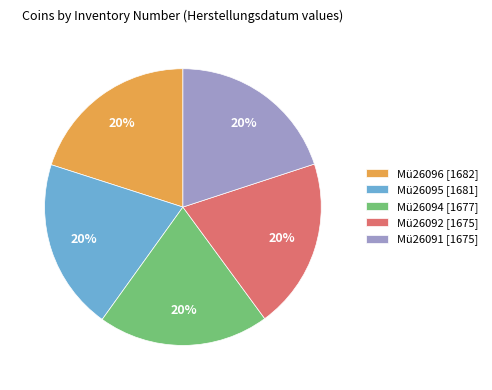

Do Mü26091 [1675] and Mü26096 [1682] together represent more than half of the pie?

No